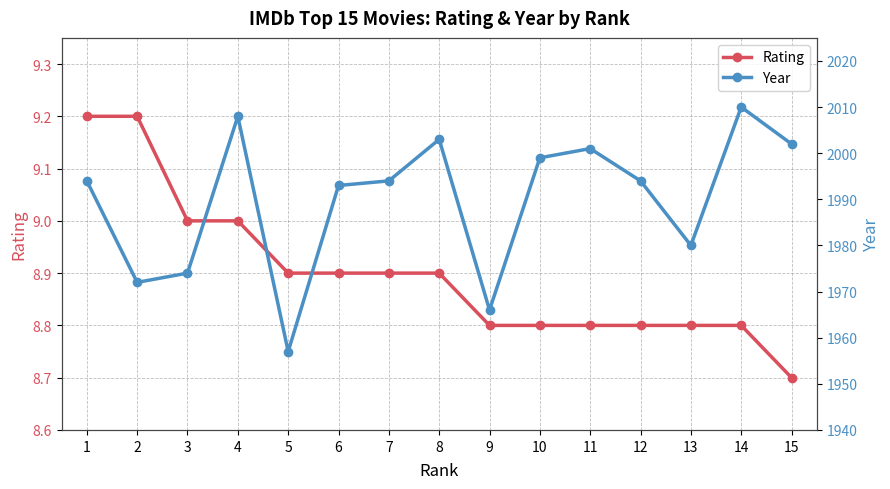

In Year, how many points are higher than both neighbors (excluding endpoints)?

4